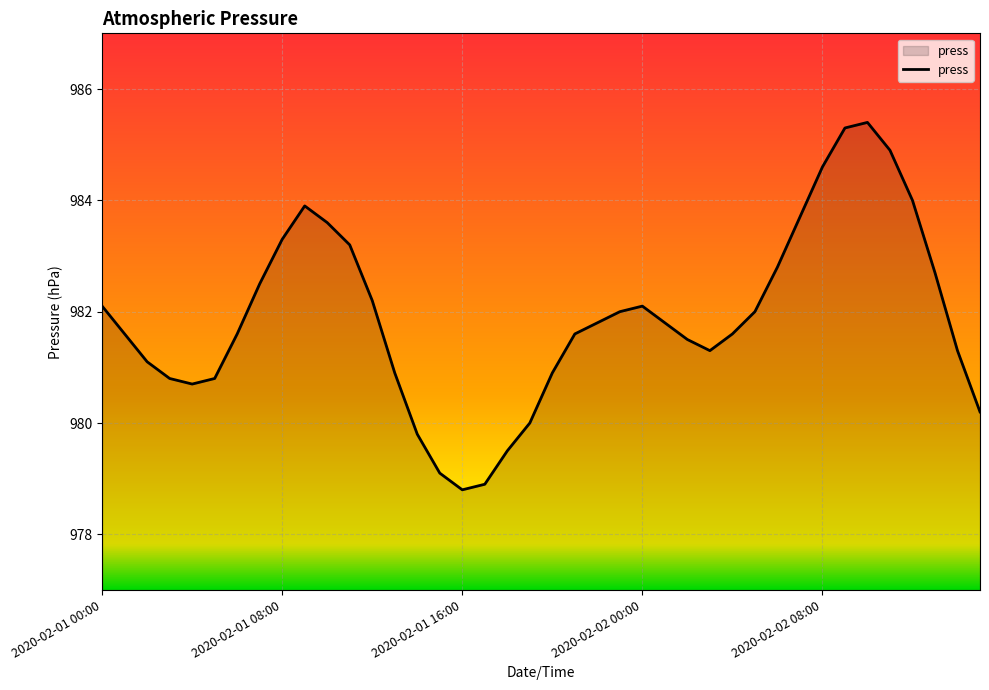

What is the greatest value displayed?

985.4